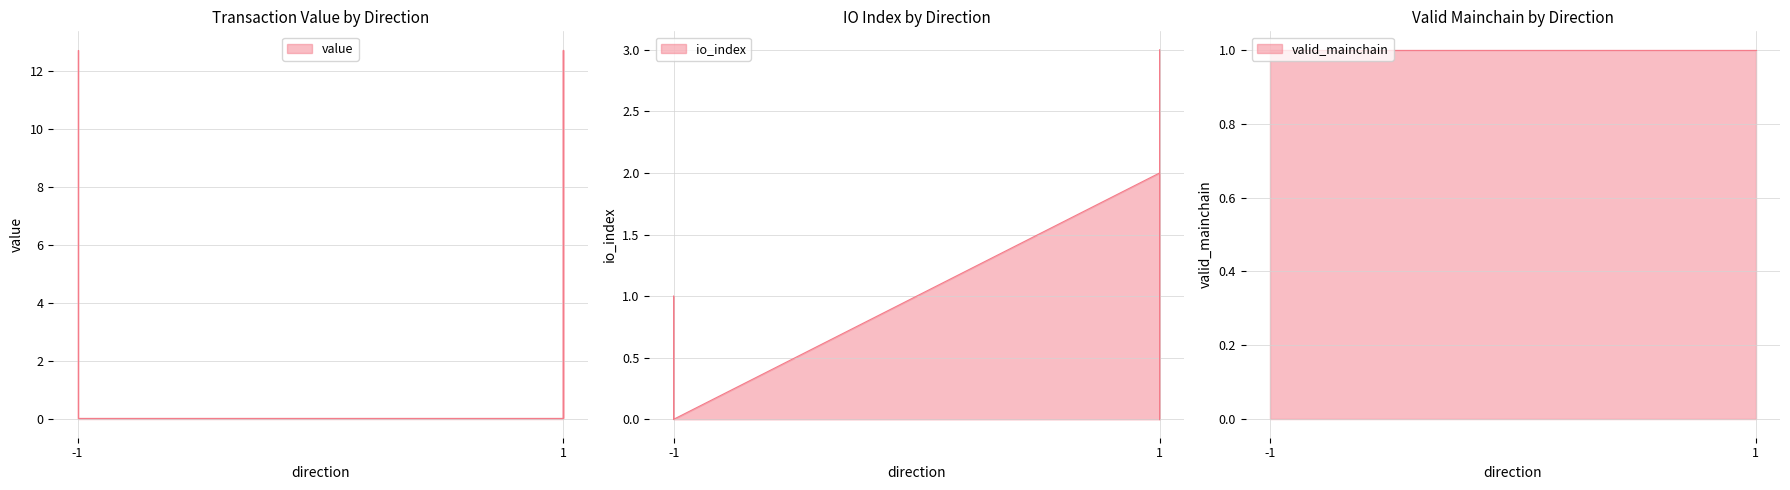

At which category is the sum across all series the highest?

1